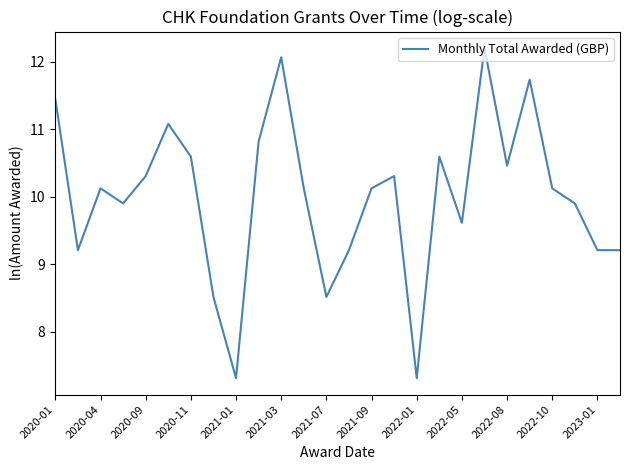

What is the difference between the maximum and minimum values?

4.9